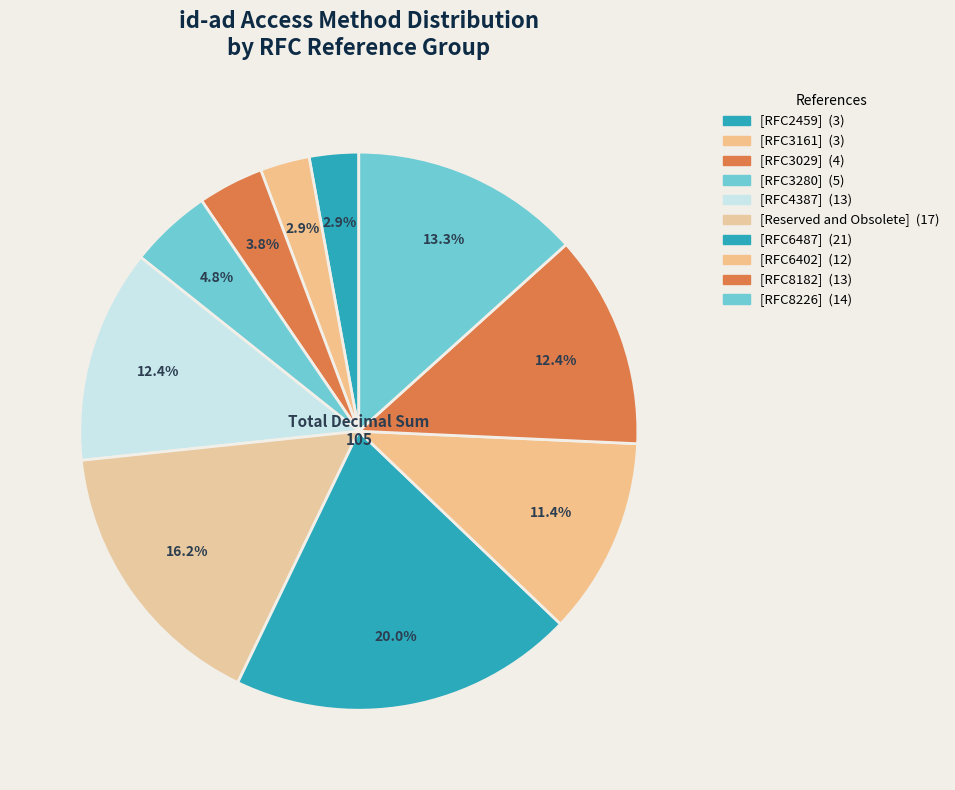

Count the number of slices in the pie.

10